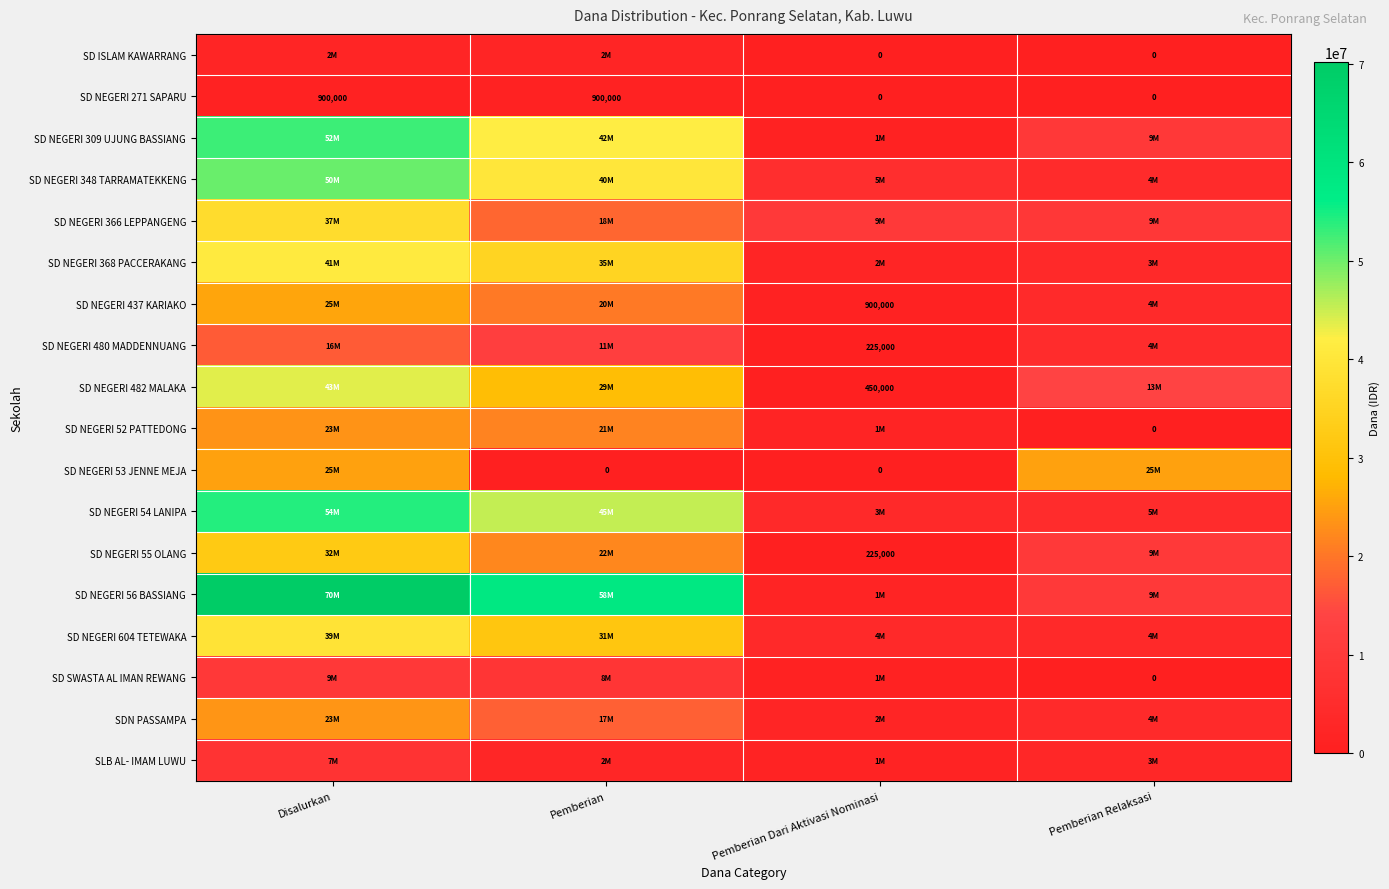

The value of SD NEGERI 271 SAPARU at Pemberian is 900000. True or false?

True